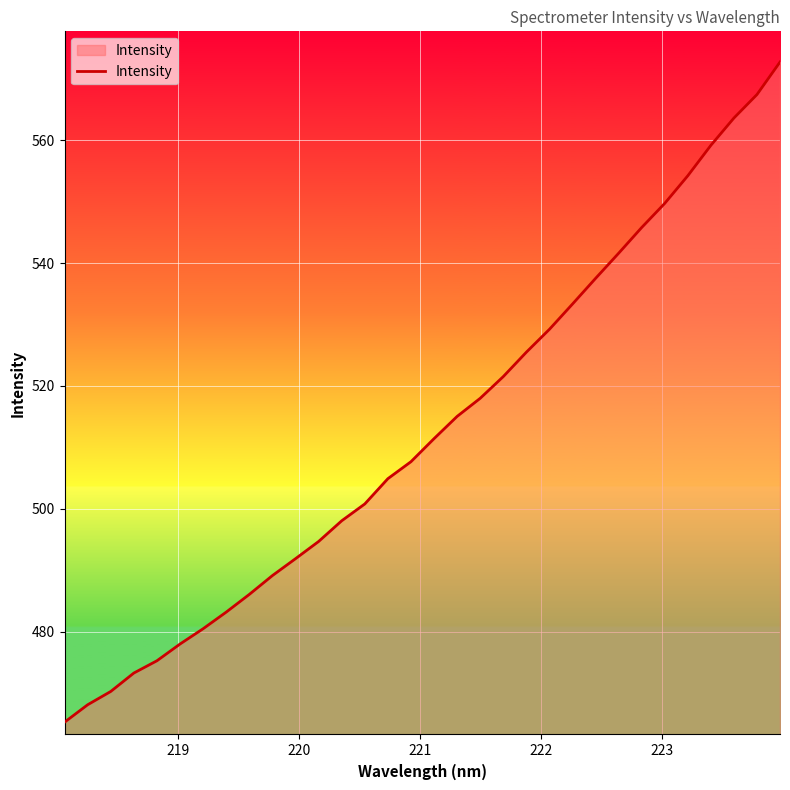

What is the difference between the maximum and minimum values?

107.5